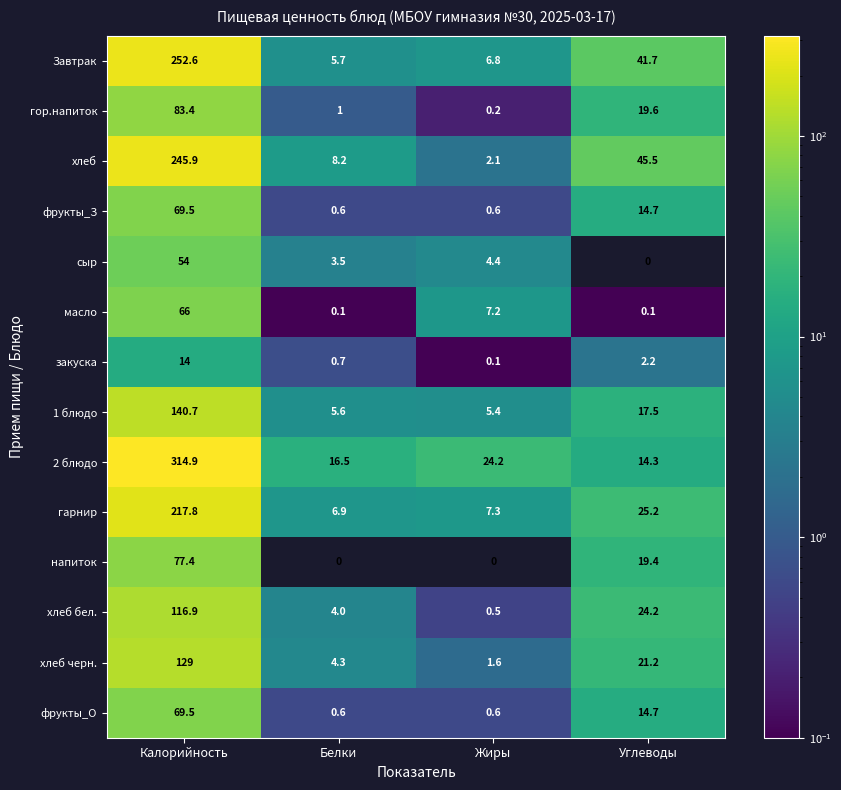

Which series has the largest range (max minus min)?

2 блюдо